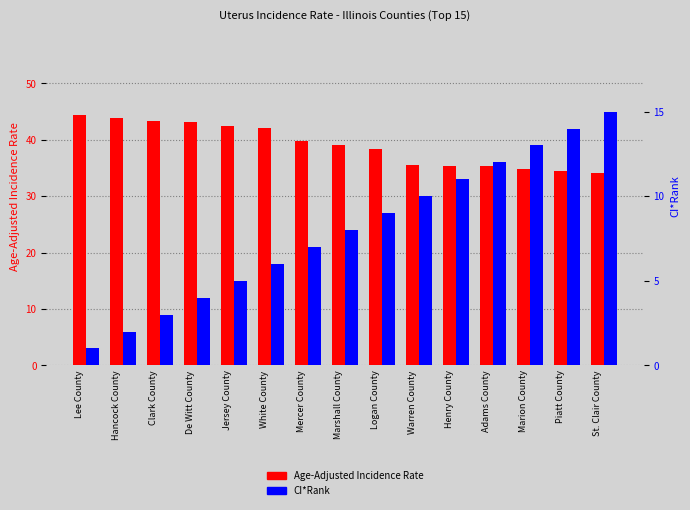

Count the number of data series in this chart.

2